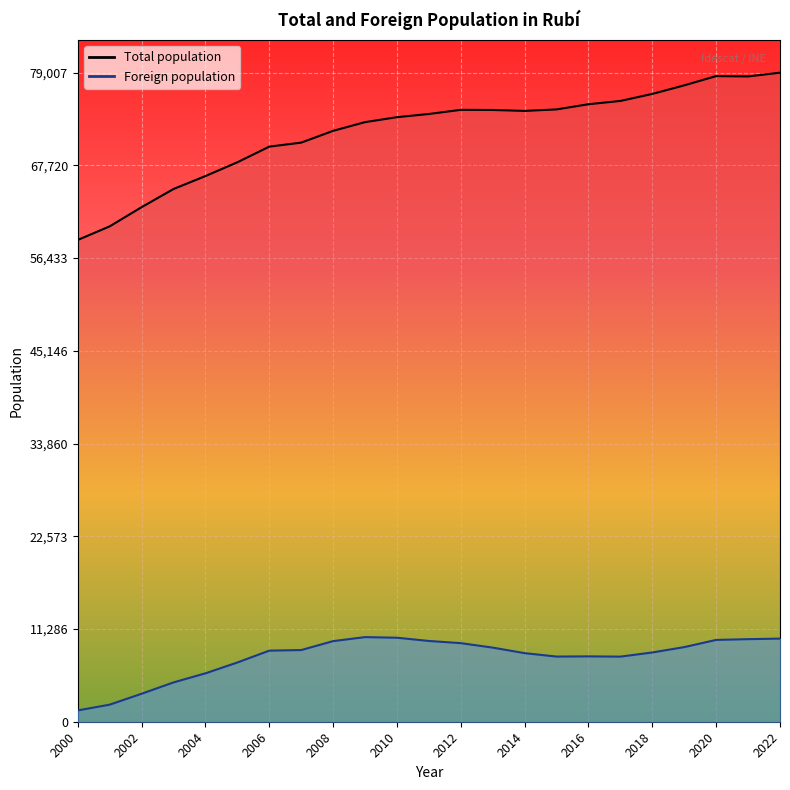

True or false: Foreign population and Total population cross at least once.

False